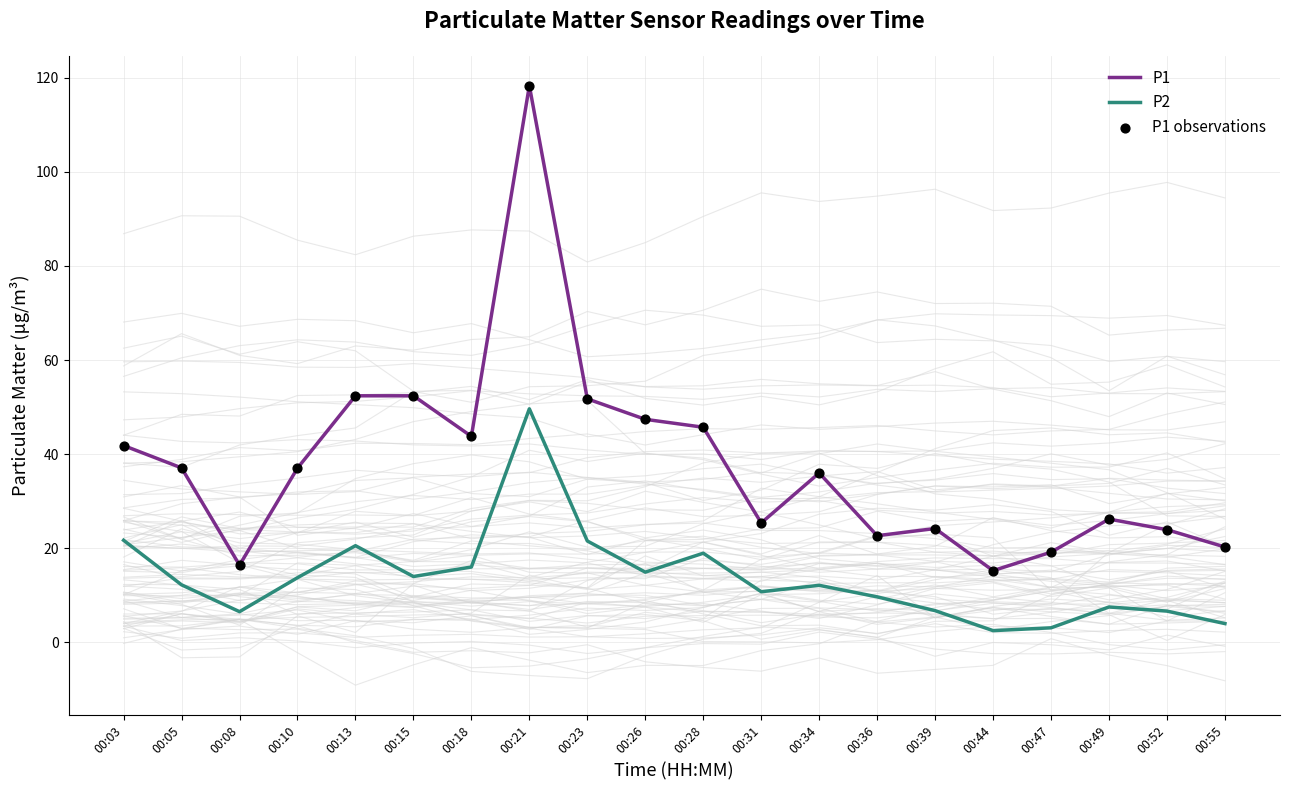

Which series contains the lowest Y value?

P2